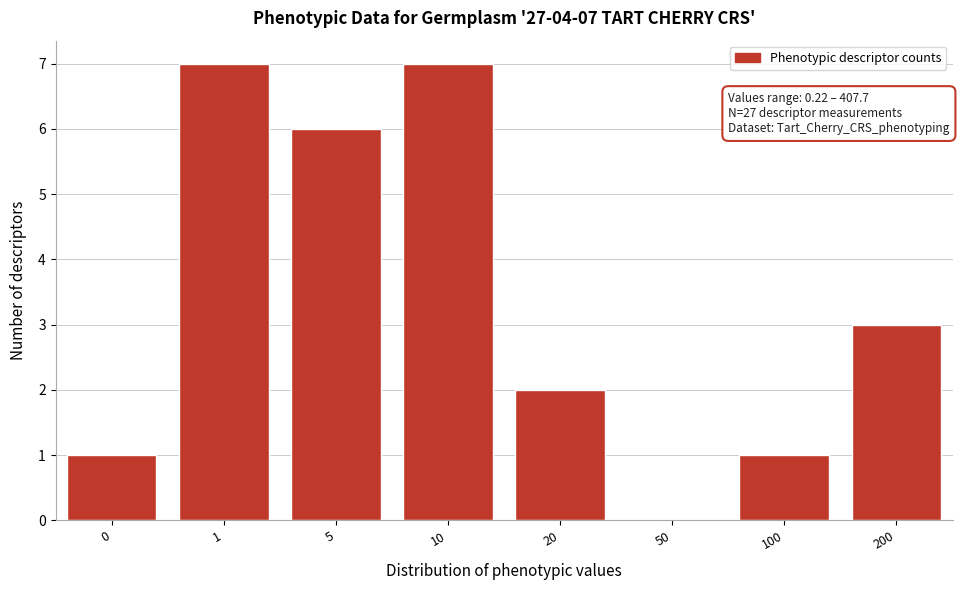

Reading right to left, extract all data points from this chart.

200=3	100=1	50=0	20=2	10=7	5=6	1=7	0=1